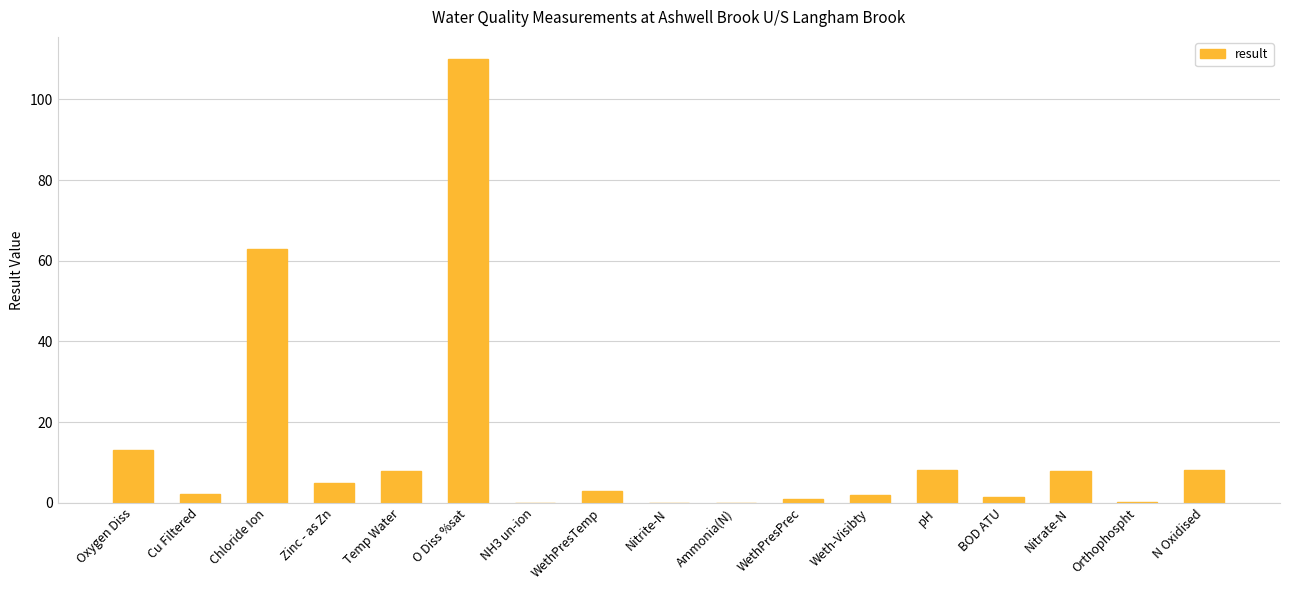

The value at WethPresPrec is 1.0. True or false?

True